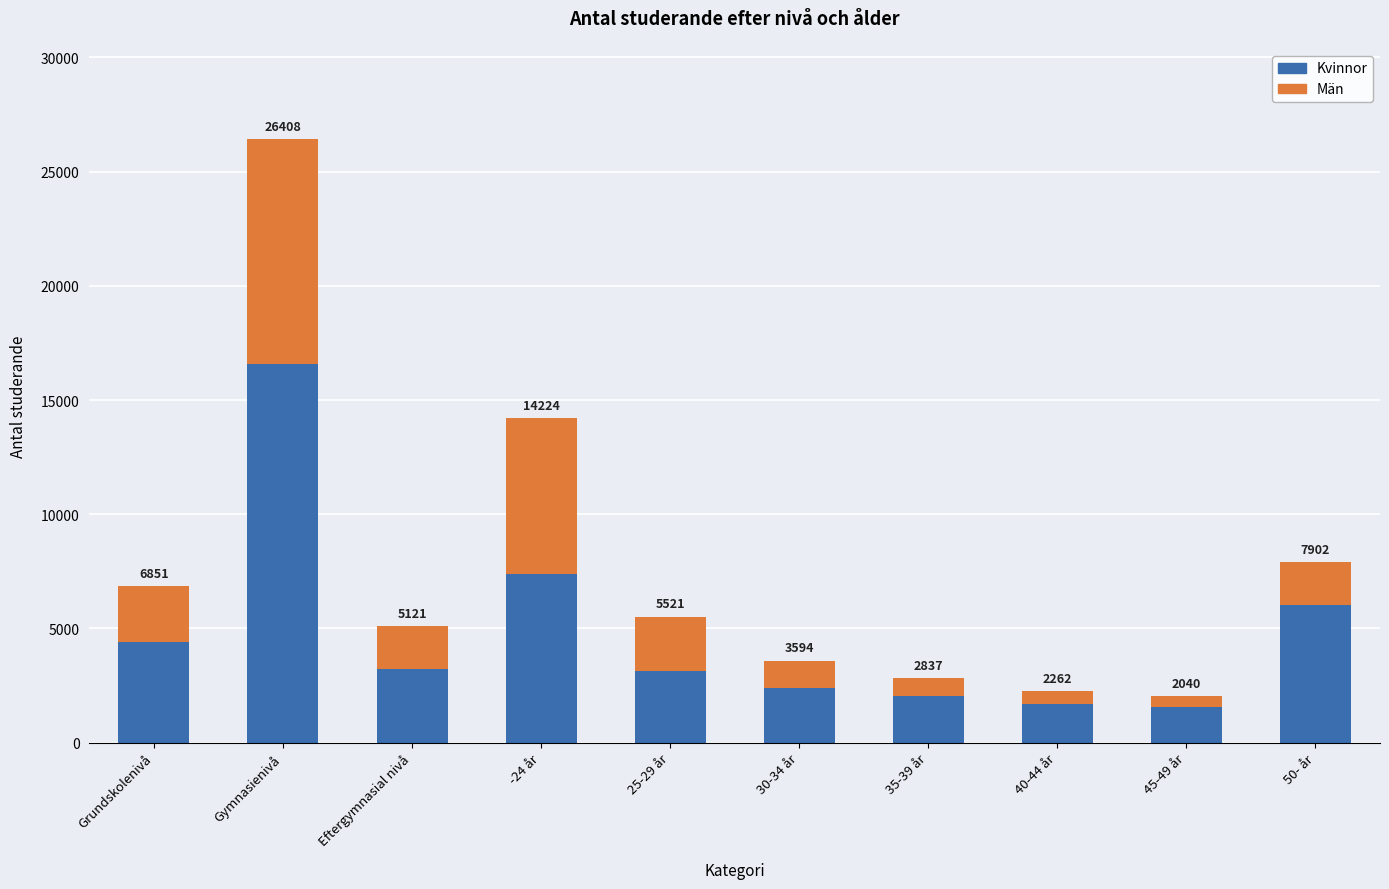

How many bars are there in total?

10